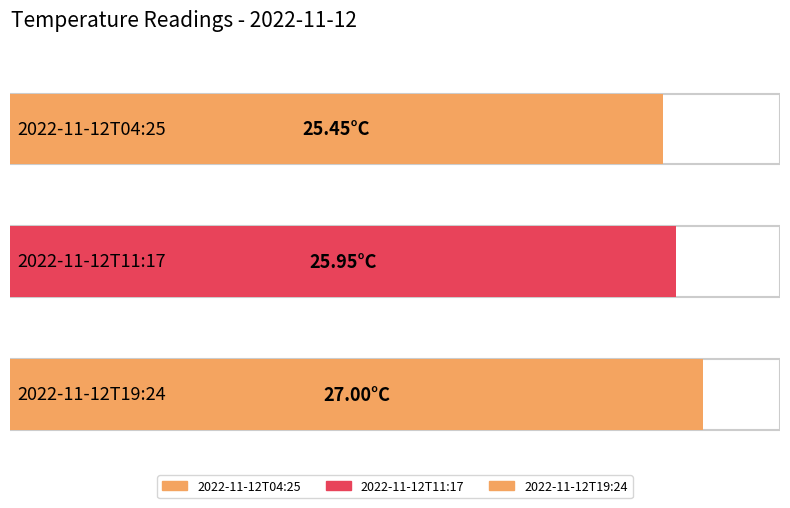

Reading left to right, extract all data points from this chart.

25.4	25.9	27.0